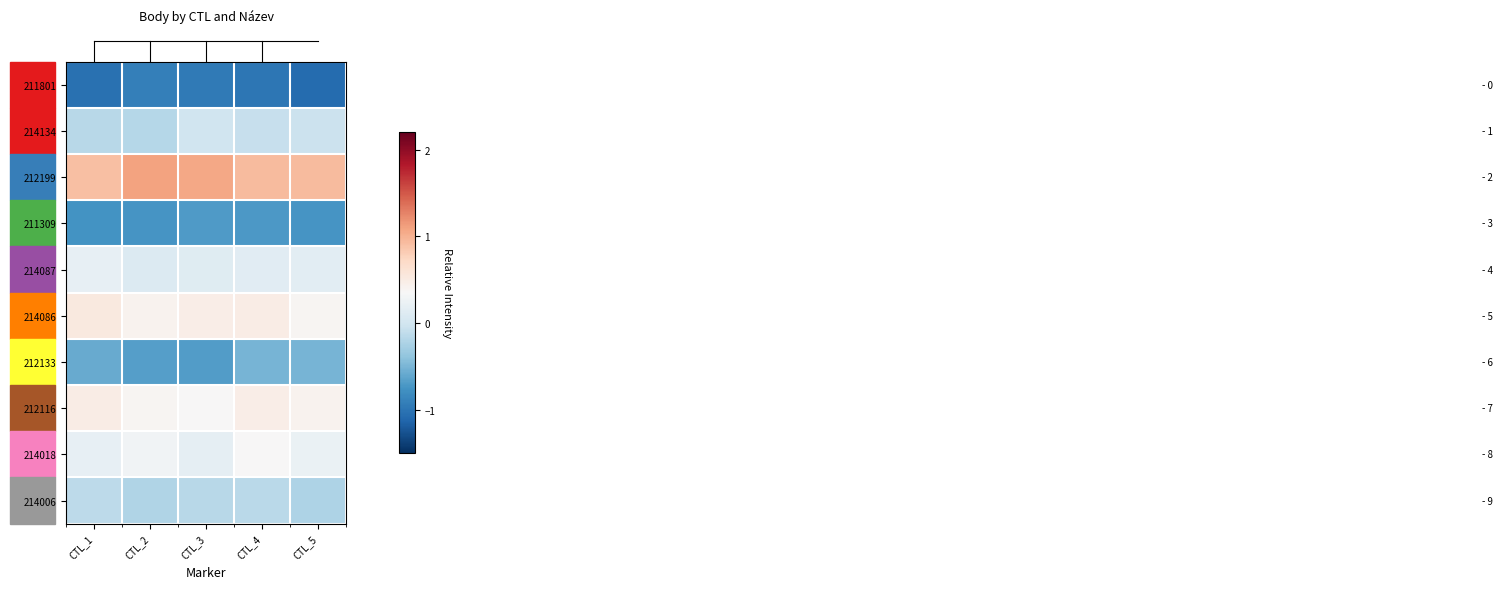

How many data points does each series have?

5